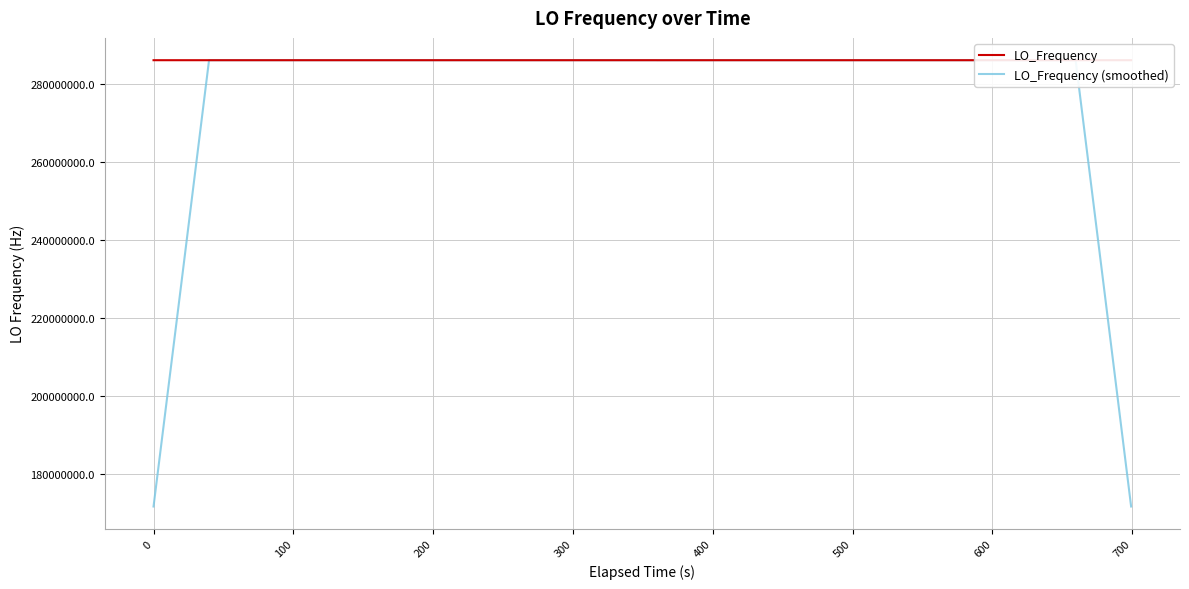

Which series has the largest range (max minus min)?

LO_Frequency (smoothed)